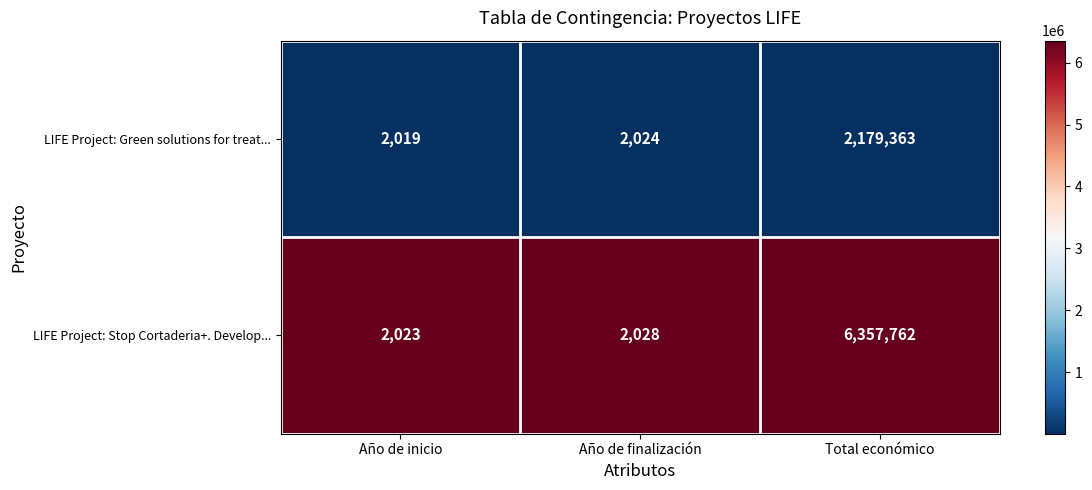

What is the total value across all series at Año de finalización?

4052